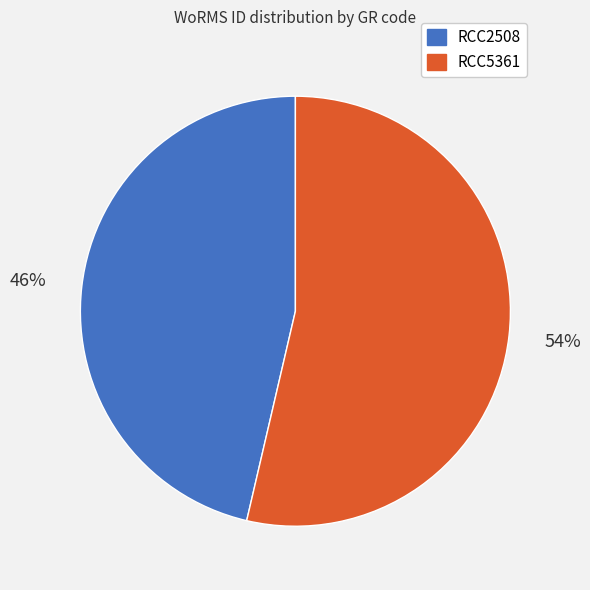

The RCC5361 slice represents 46% of the pie. True or false?

False